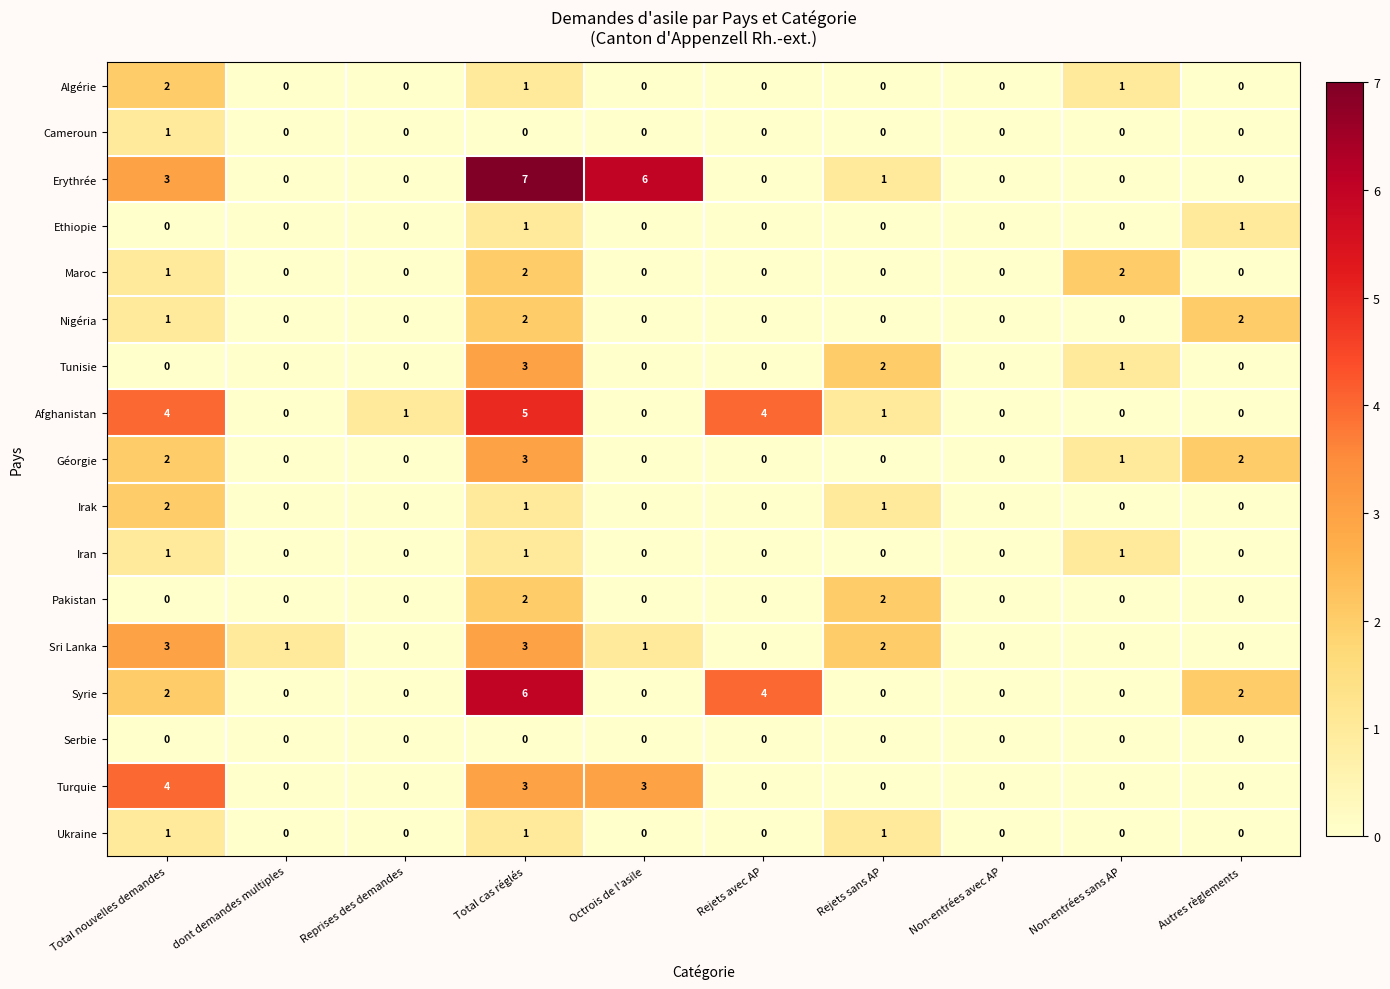

At which category is the sum across all series the highest?

Total cas réglés